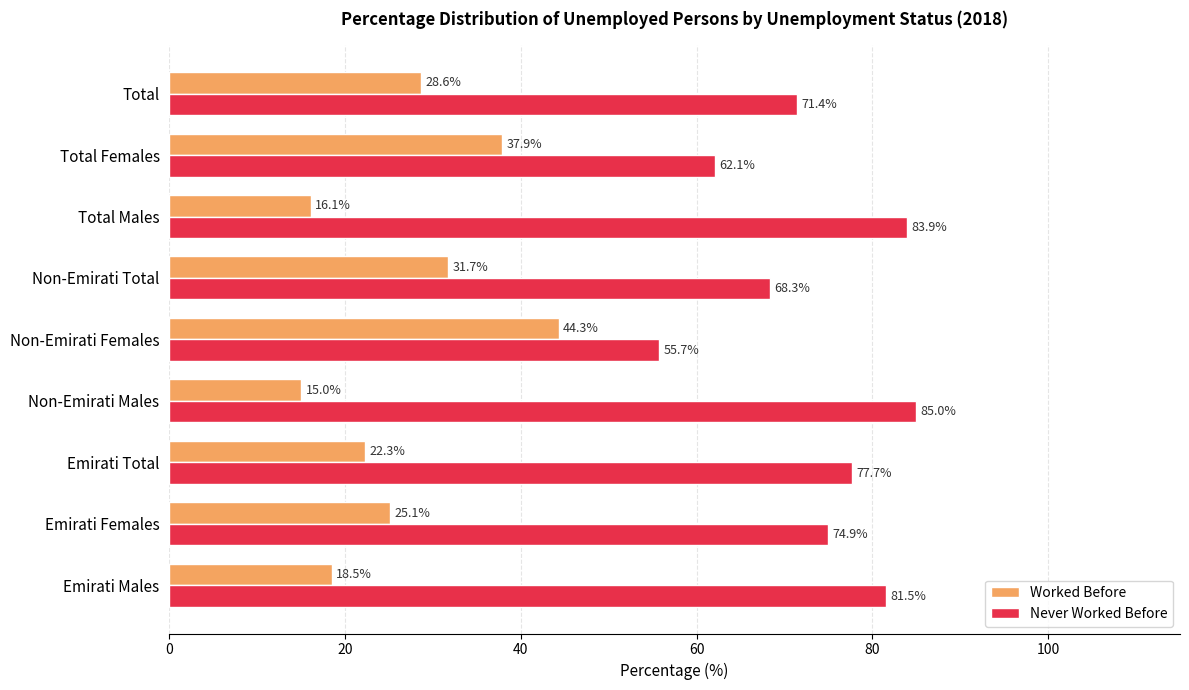

True or false: Never Worked Before has a value of 27.9 at Total.

False